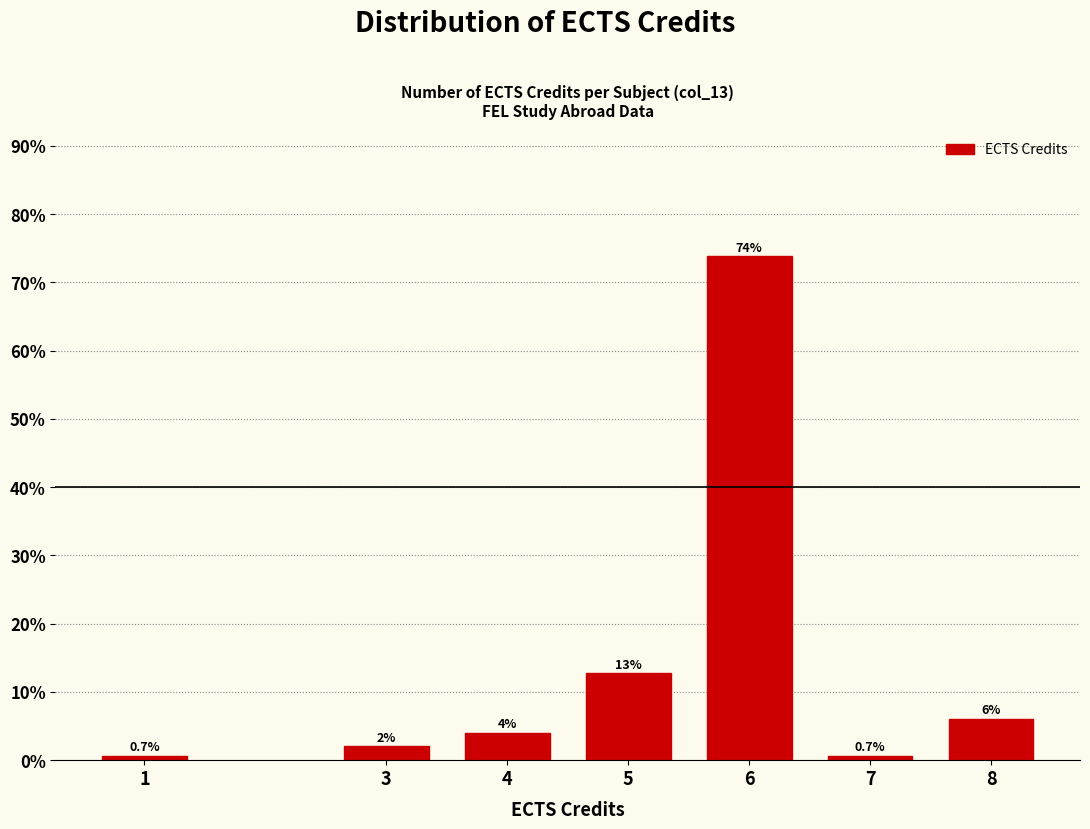

Reading left to right, list all the values displayed in this chart.

1=0.7	3=2.0	4=4.0	5=12.8	6=73.8	7=0.7	8=6.0